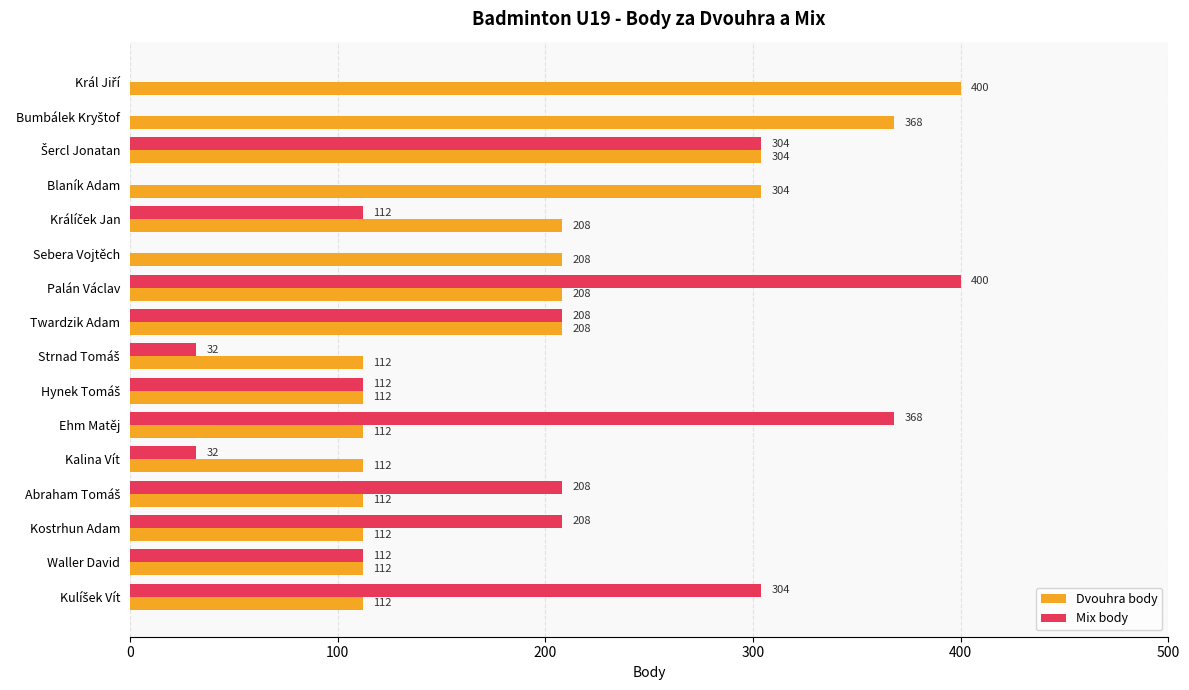

What is the maximum value for Dvouhra body?

400